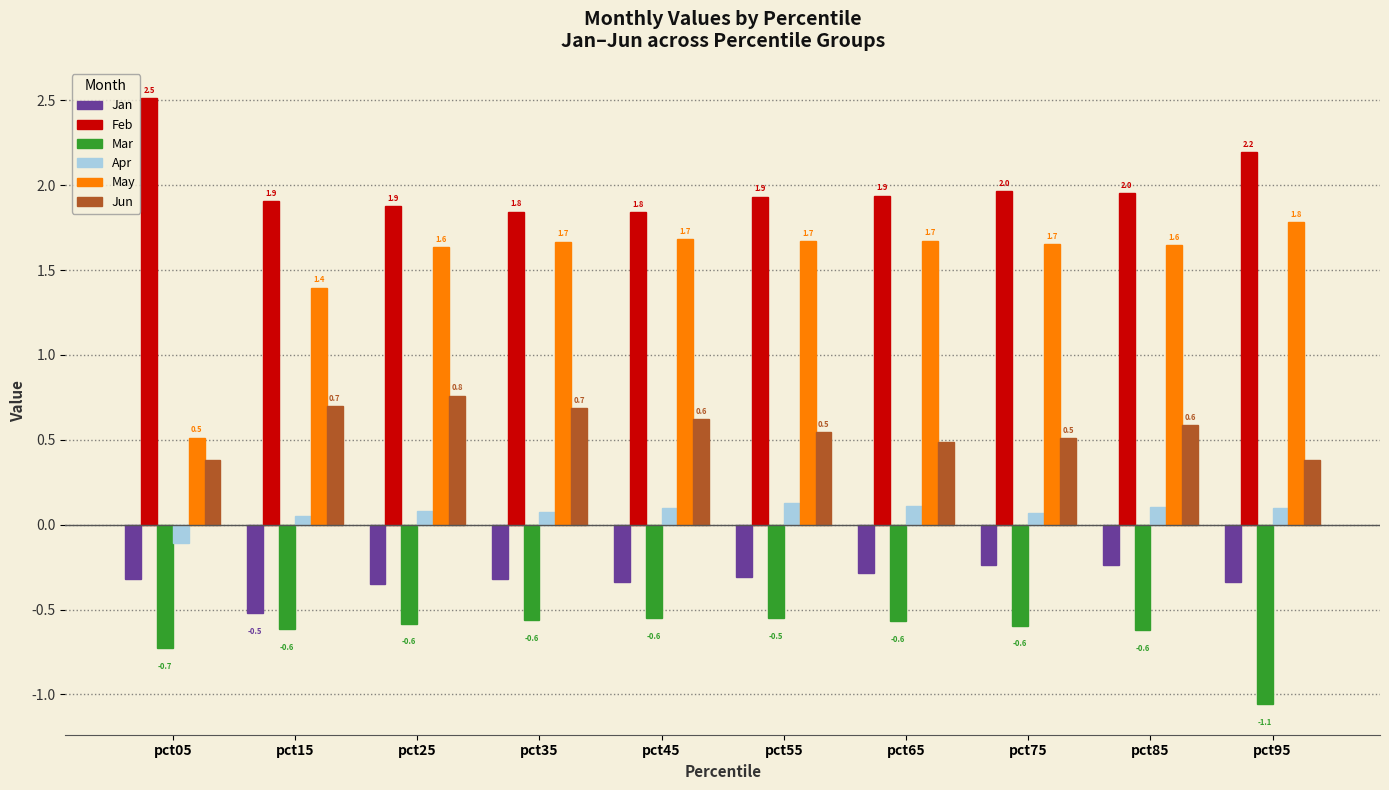

Which category has the highest value in the Feb series?

pct05